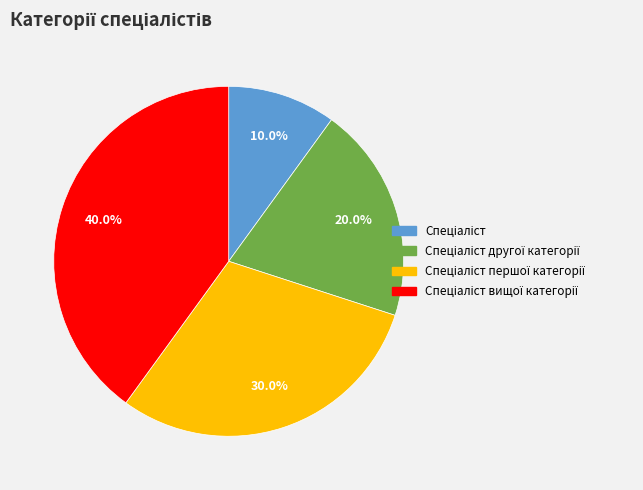

How many slices are in this pie chart?

4